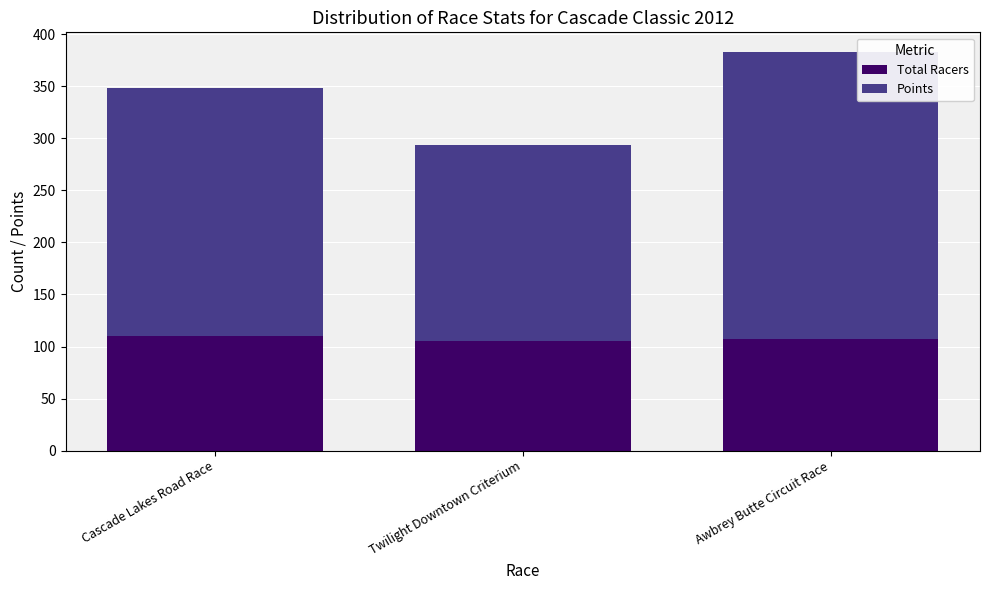

True or false: Total Racers has a value of 165.5 at Awbrey Butte Circuit Race.

False